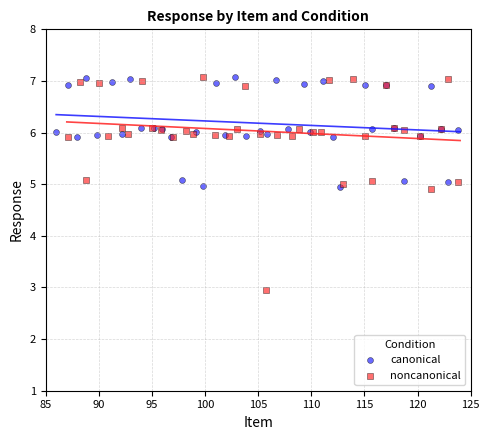

Which series reaches the minimum Y coordinate?

noncanonical